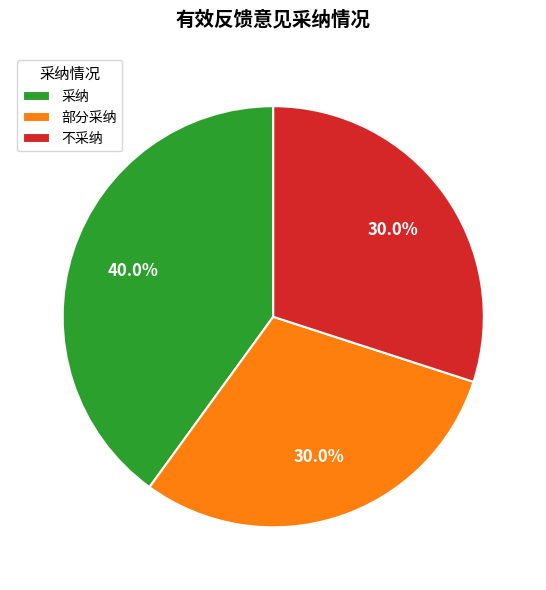

To the nearest percent, what percentage of the pie is 不采纳?

30%